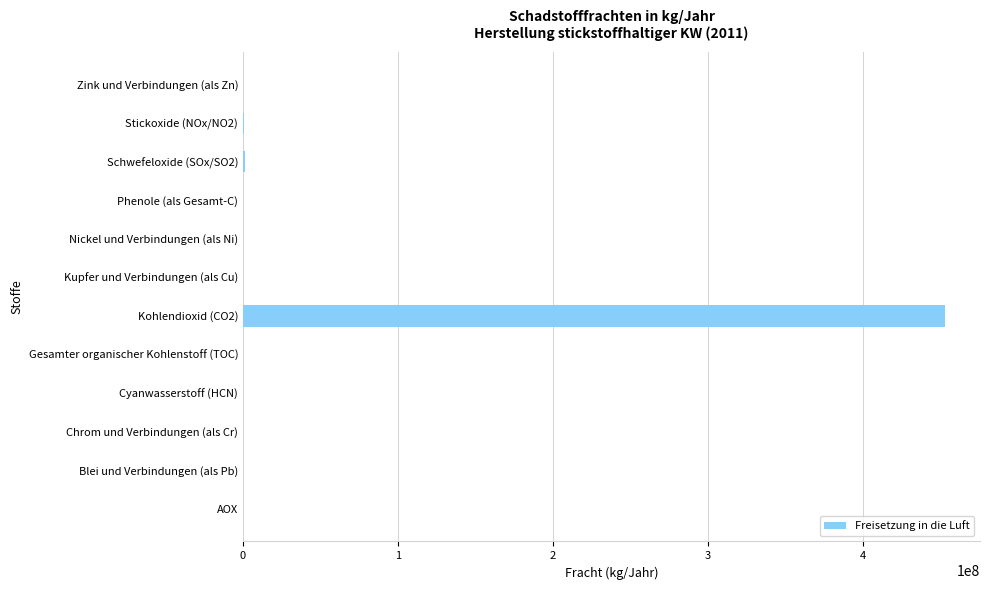

Is it true that the value at AOX is 0?

True